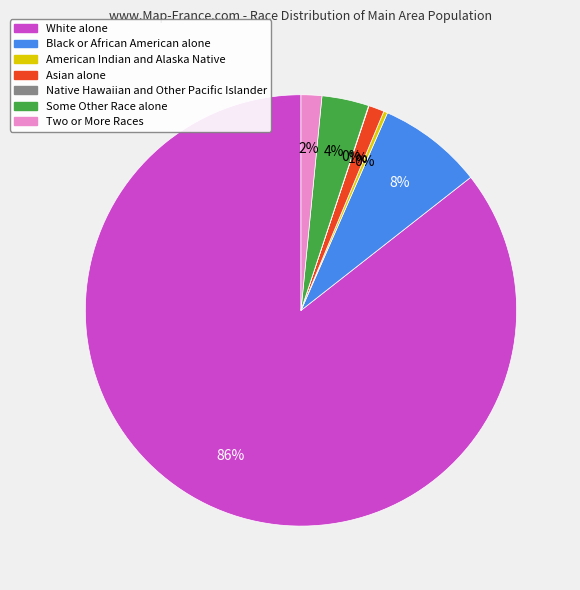

Which slice represents more than half of the pie?

White alone